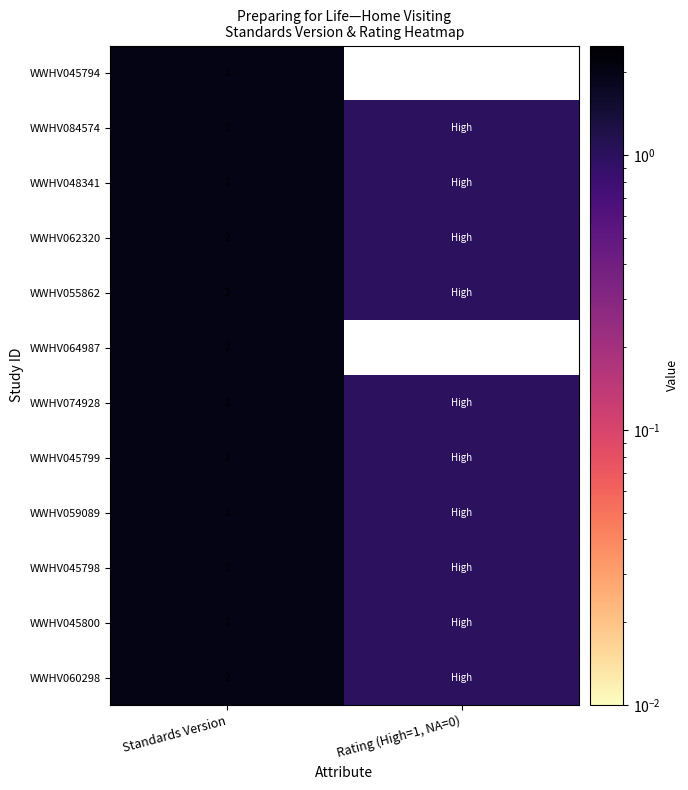

The WWHV048341 series shows 1 at Standards Version. True or false?

False